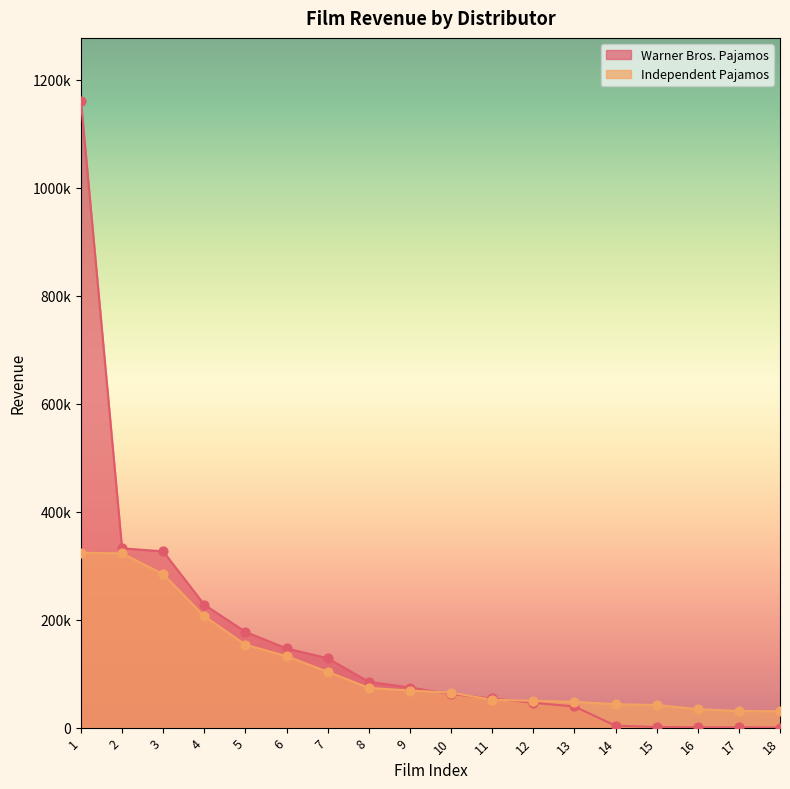

What is the total value across all series at 10?

126837.5